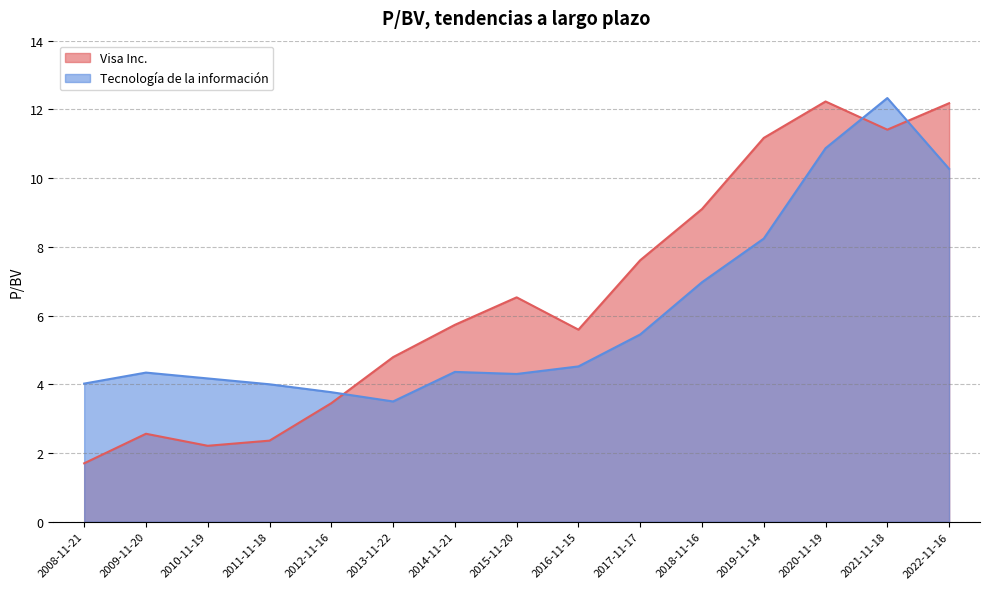

The Visa Inc. series shows 3.5 at 2012-11-16. True or false?

True